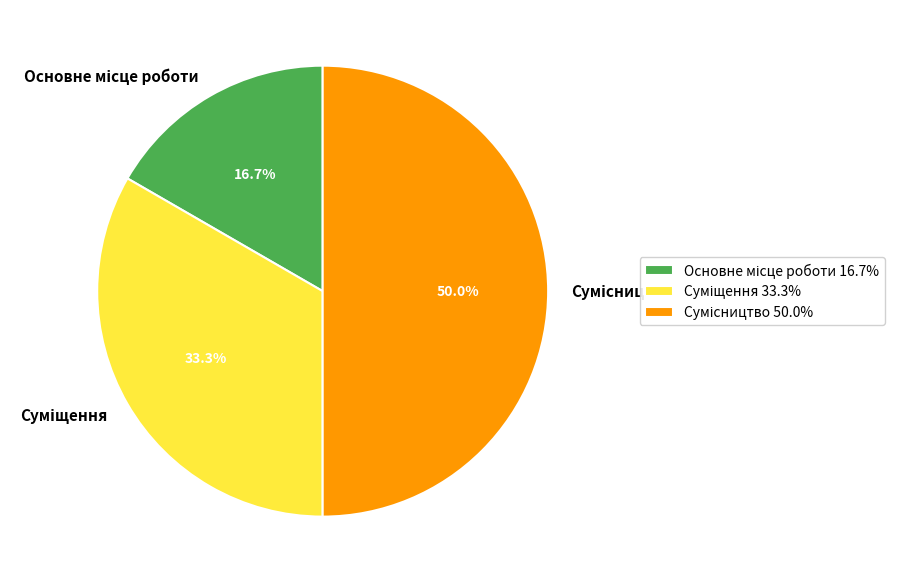

The Суміщення slice represents 33% of the pie. True or false?

True